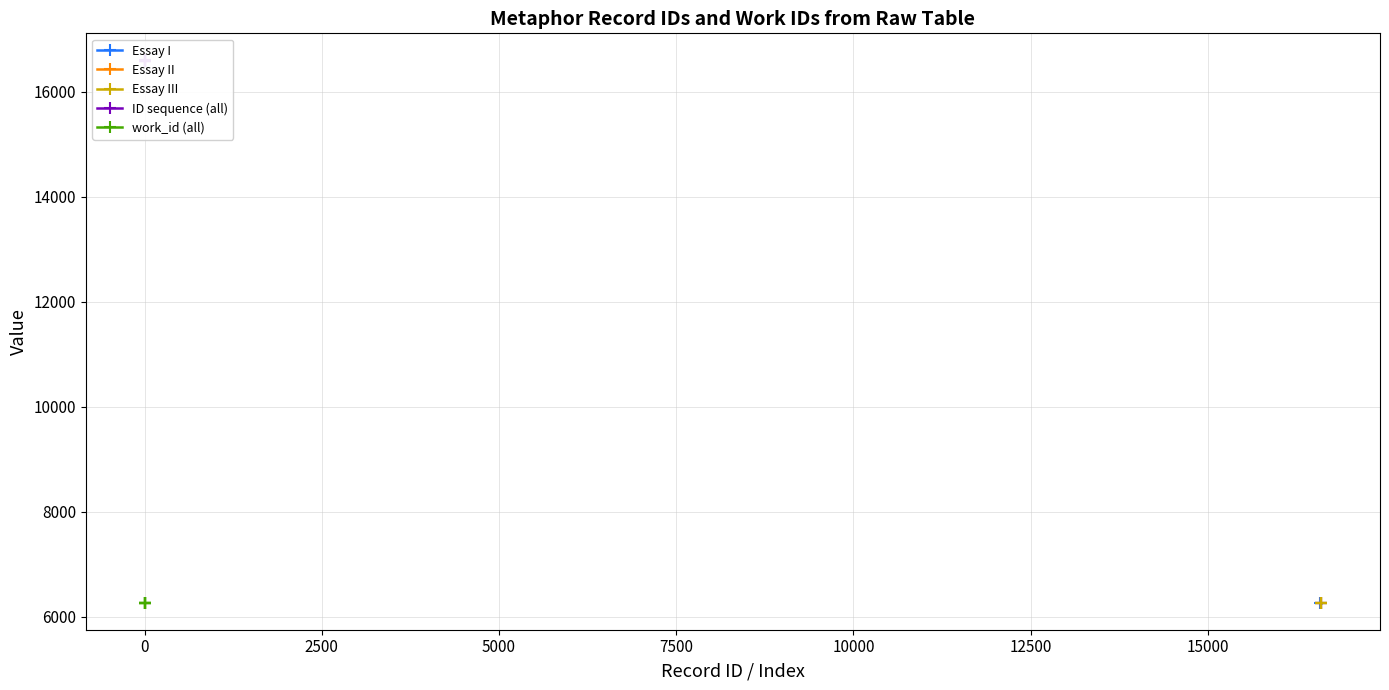

At which label does Essay II first exceed 16596?

16597